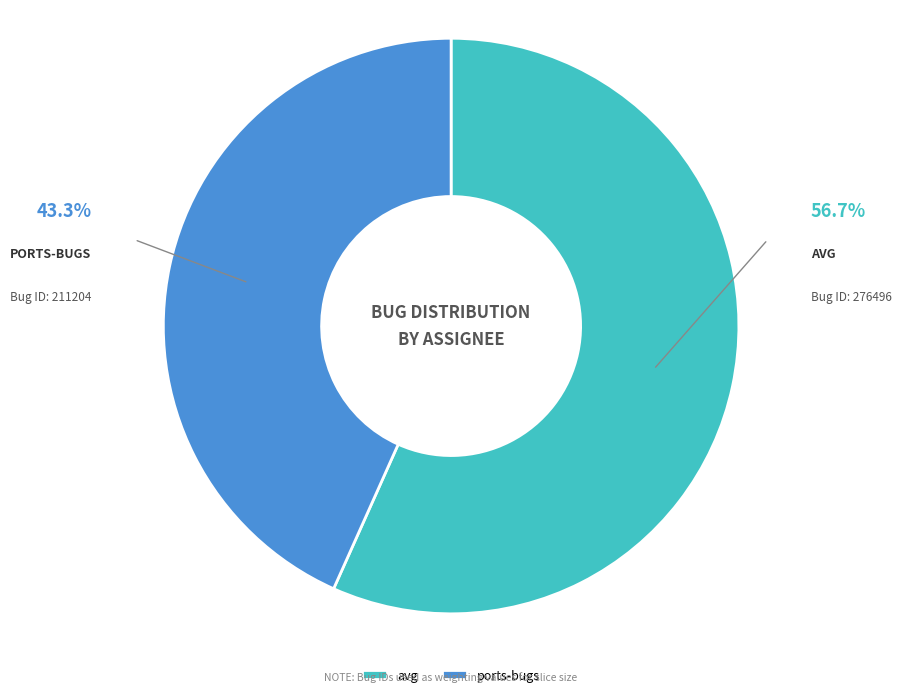

Which category has the smallest portion of the pie?

ports-bugs